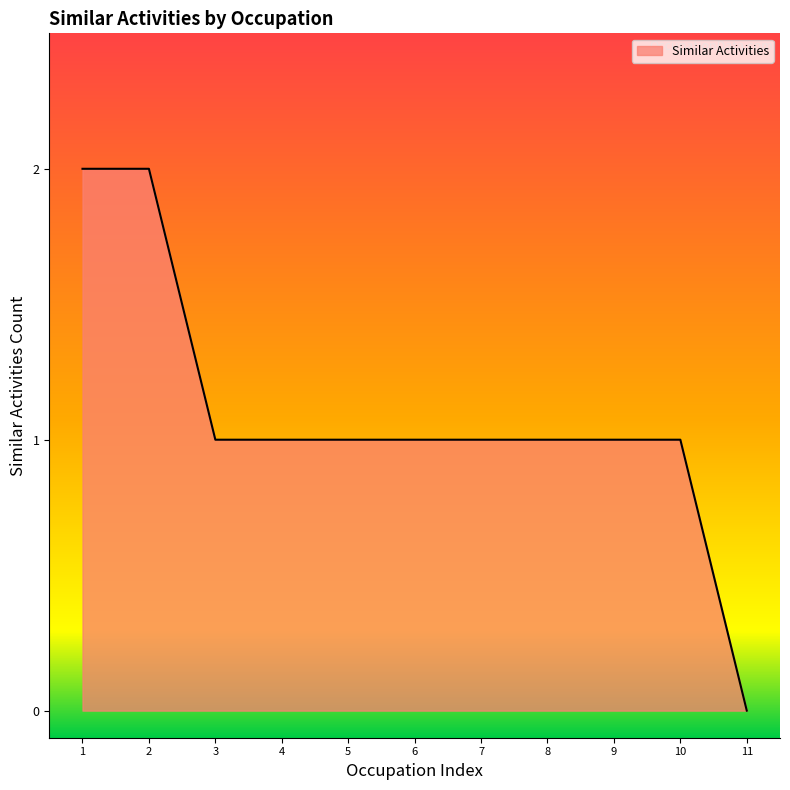

The chart shows a value of 0 at 5. True or false?

False